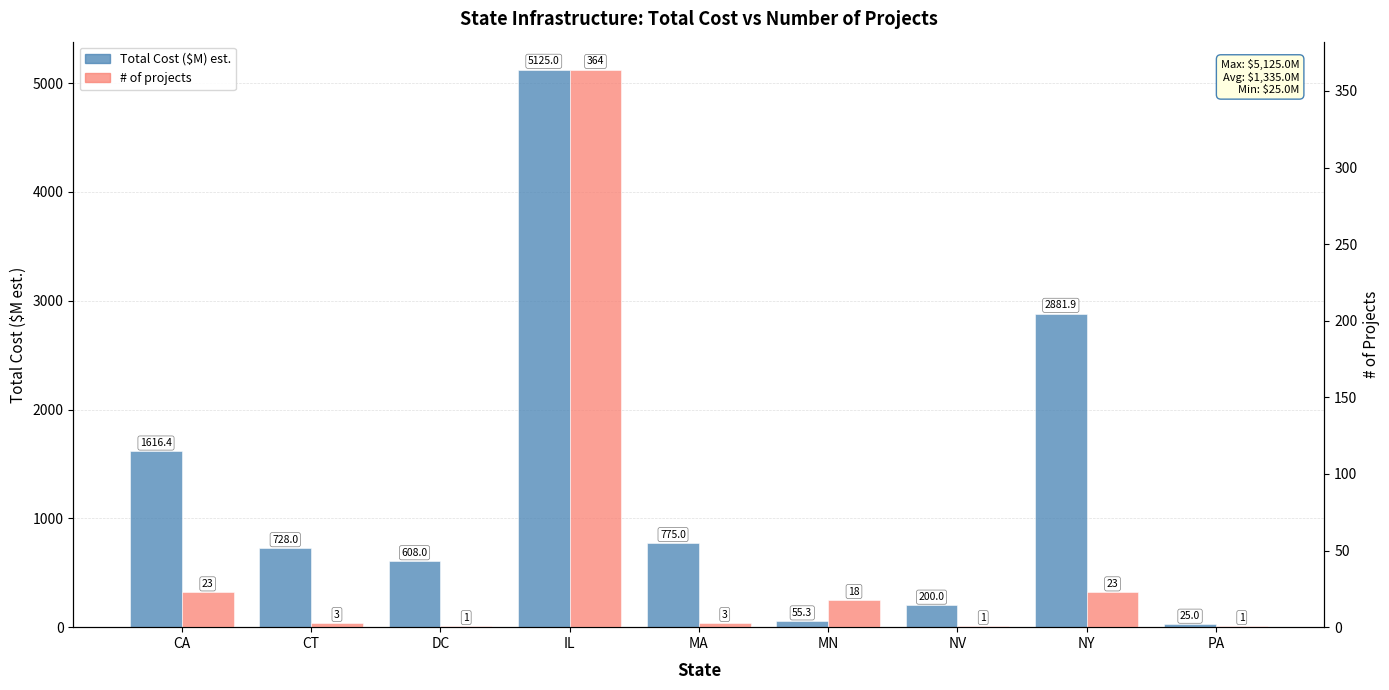

What is the average value of the # of projects series?

48.6